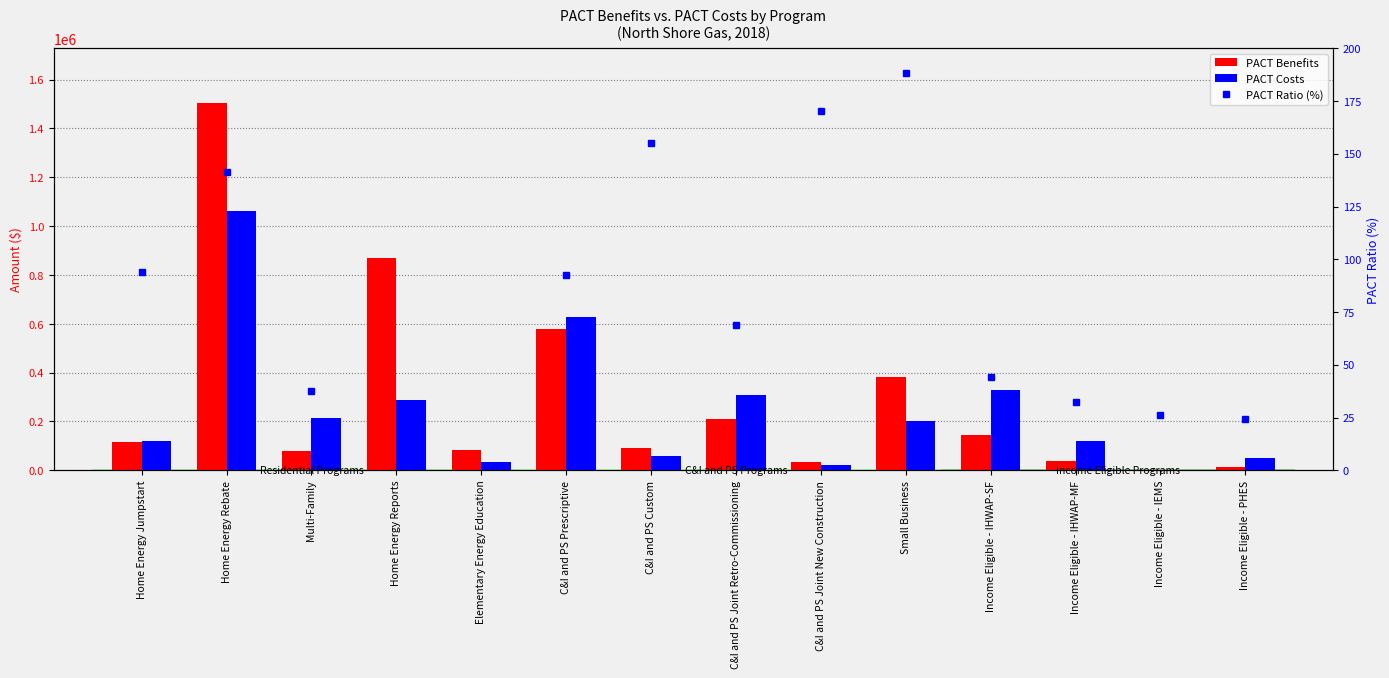

At which category is the sum across all series the highest?

Home Energy Rebate